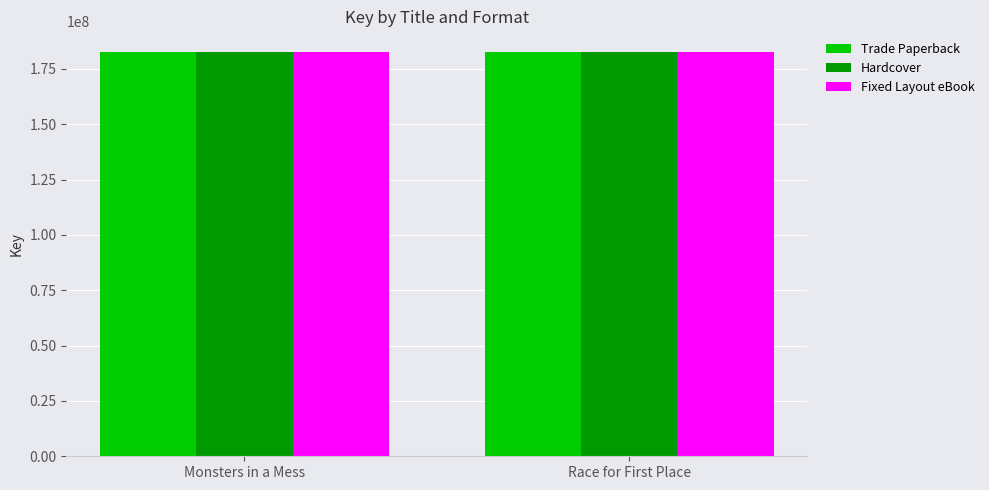

What are all the series names shown in the legend?

Trade Paperback, Hardcover, Fixed Layout eBook